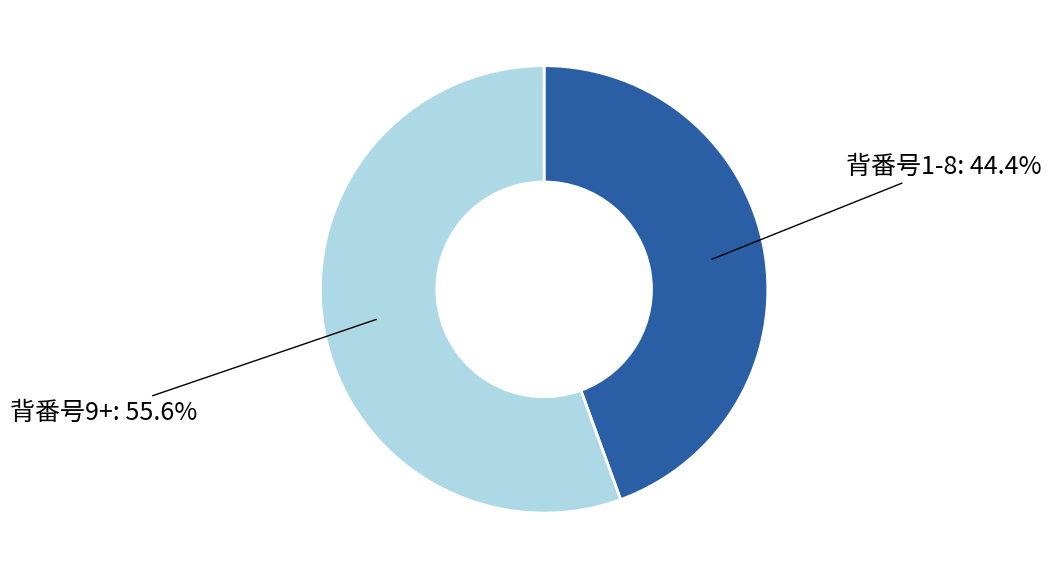

Which slice is the smallest?

背番号1-8: 44.4%